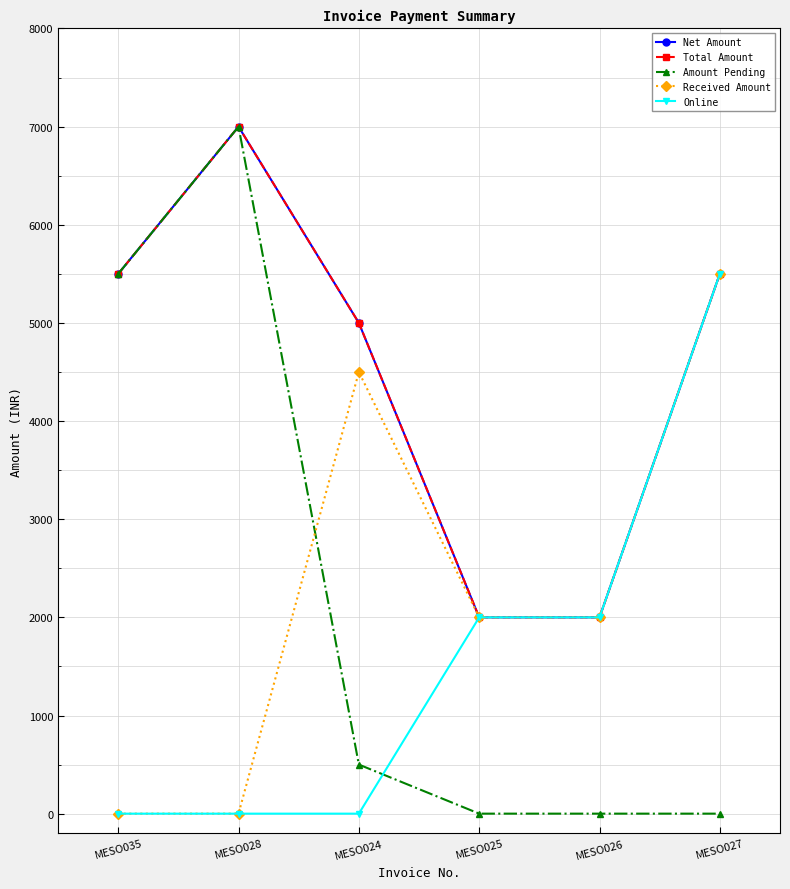

What is the spread (max minus min) of values at MESO026?

2000